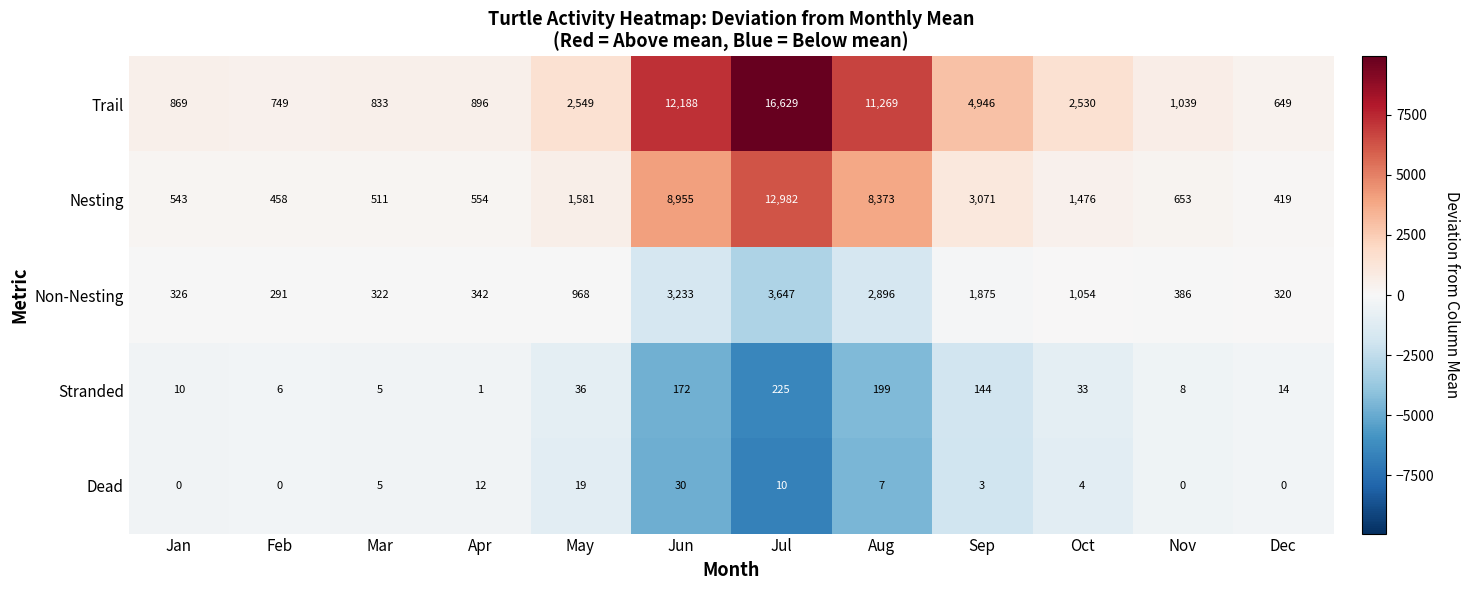

At which category is the sum across all series the highest?

Jul